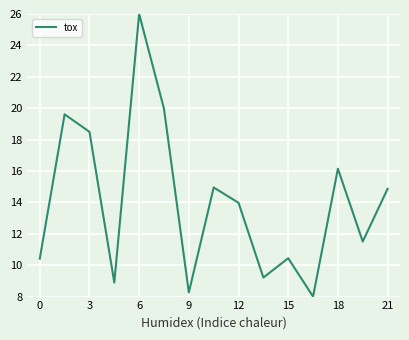

What is the smallest value displayed?

8.0